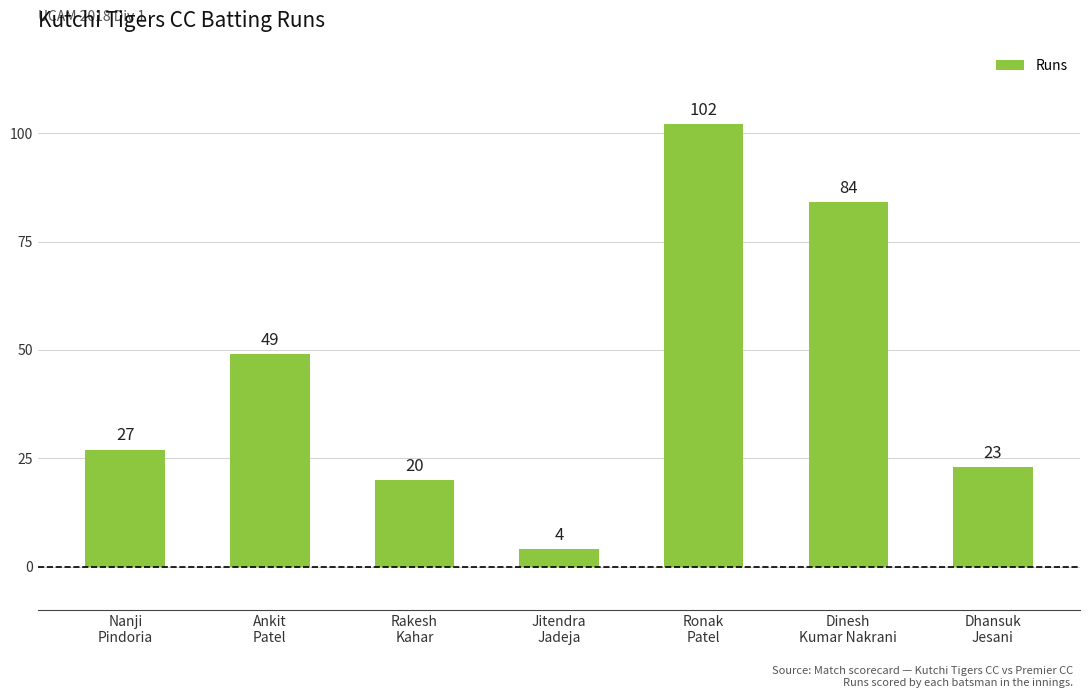

True or false: the data shows 20 at Rakesh
Kahar.

True